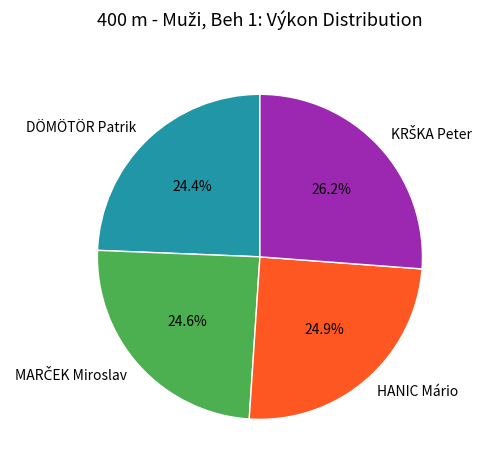

To the nearest percent, what portion does DÖMÖTÖR Patrik represent?

24%